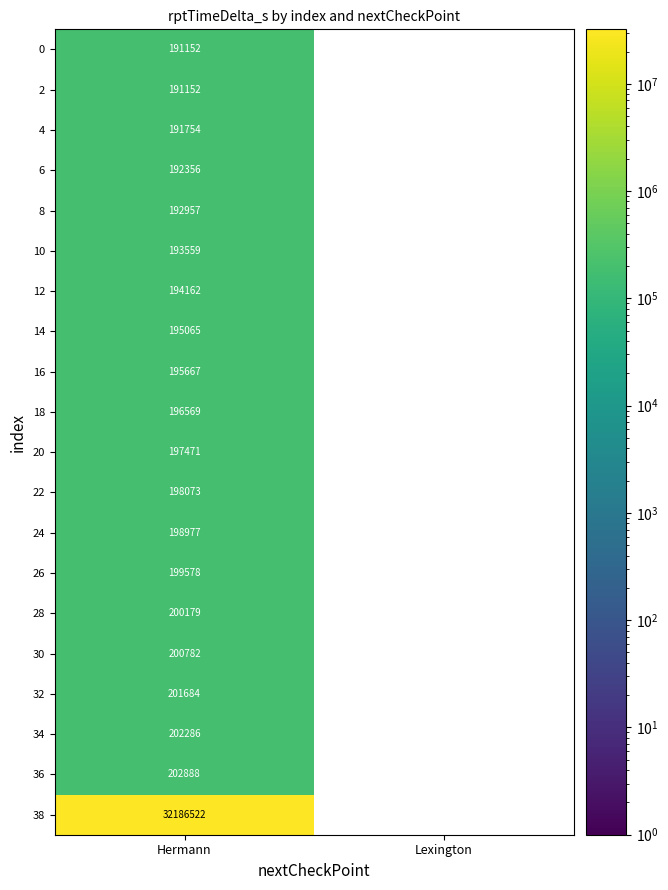

What is the minimum value shown in the chart?

191152.0